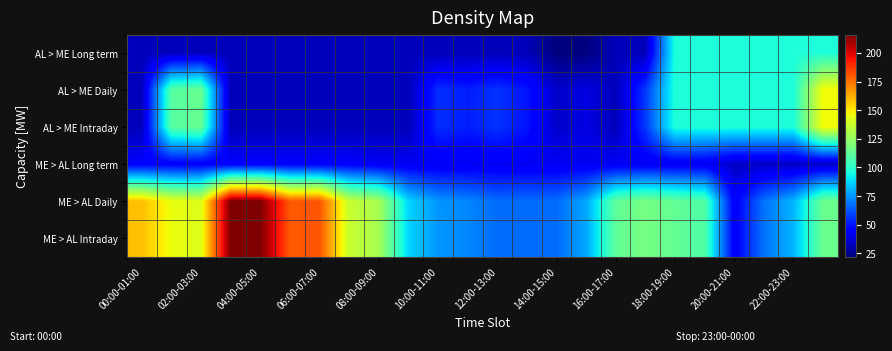

Rank the series by their maximum value, from highest to lowest.

ME > AL Daily, ME > AL Intraday, AL > ME Daily, AL > ME Intraday, AL > ME Long term, ME > AL Long term